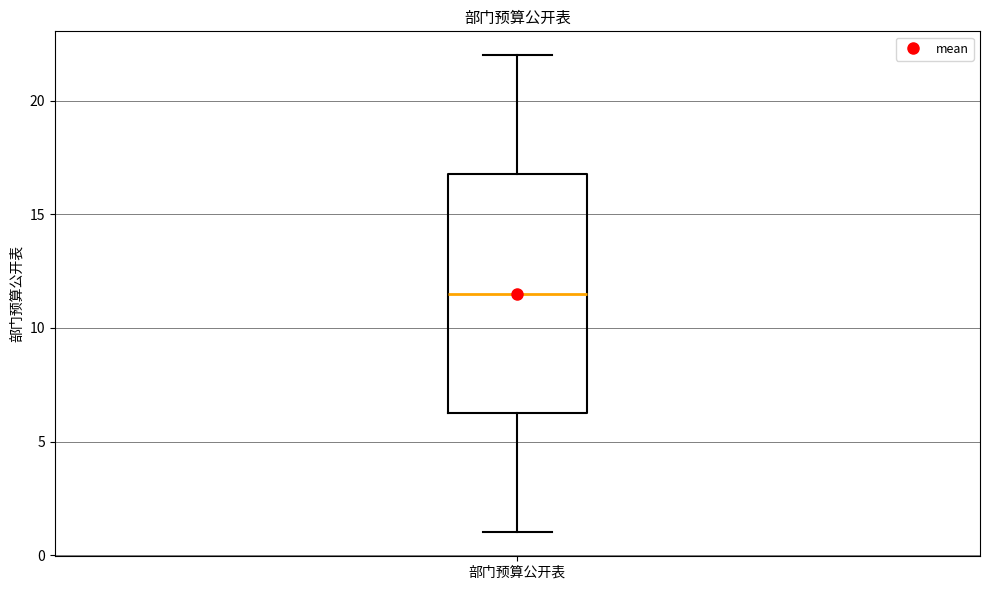

Where does the median line of the box for 部门预算公开表 sit on the y-axis? The values are not printed on the chart, so give them approximately, as read against the axis.

11.5